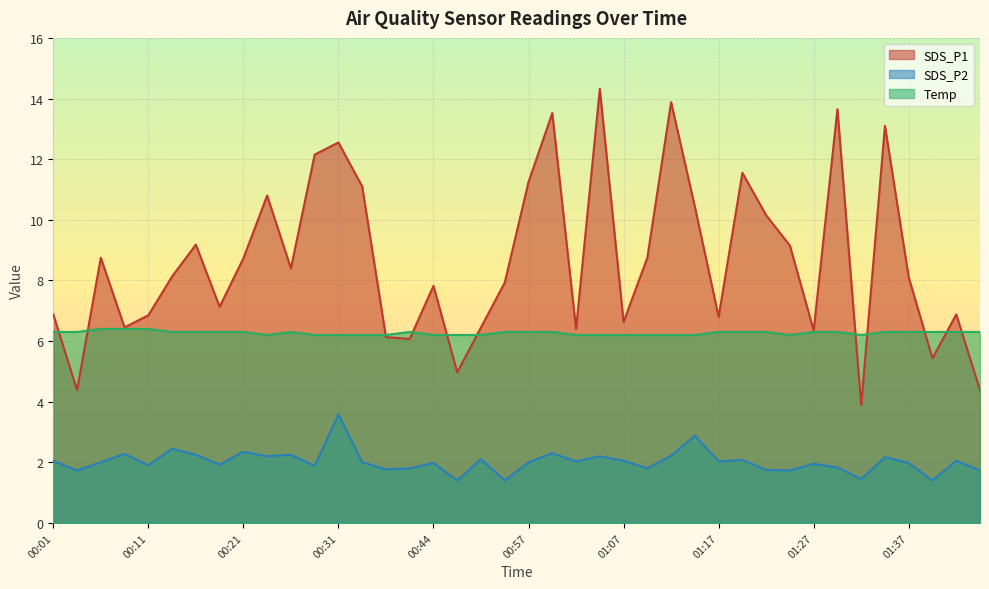

The Temp series shows 1.8 at 01:32. True or false?

False